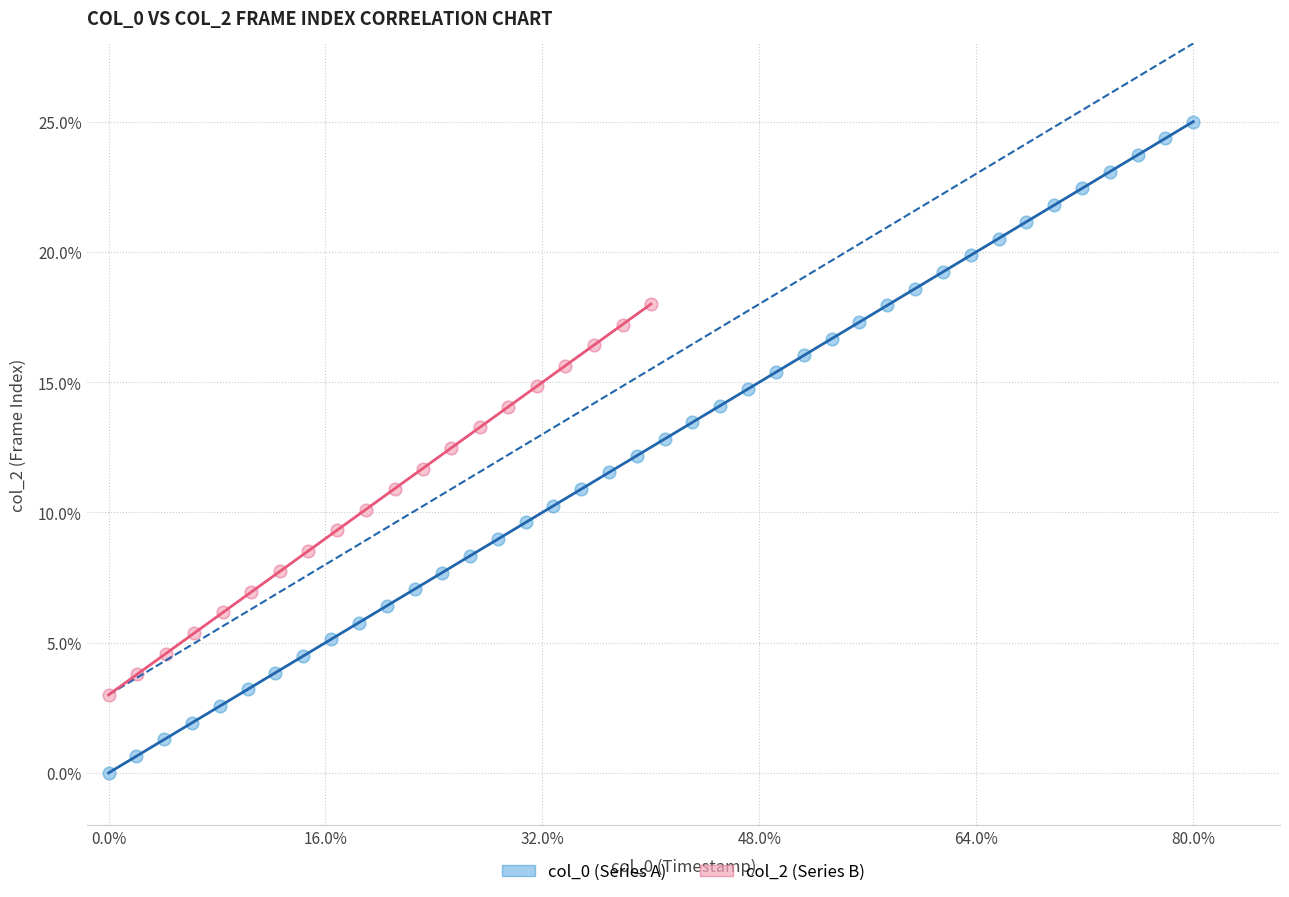

Which series contains the highest Y value?

col_0 (Series A)